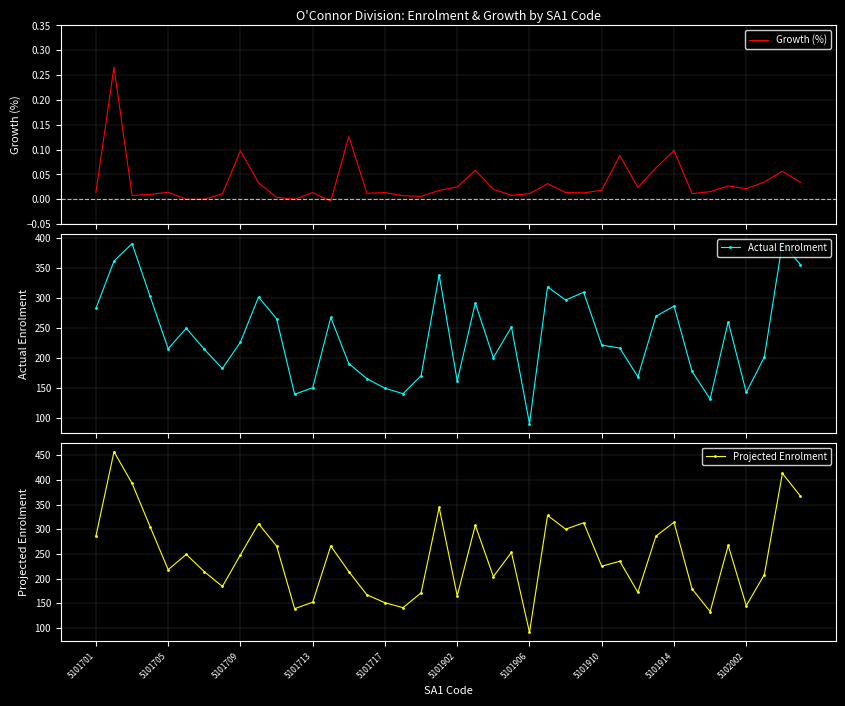

What is the value of the Actual Enrolment point at the 34th from the left?

177